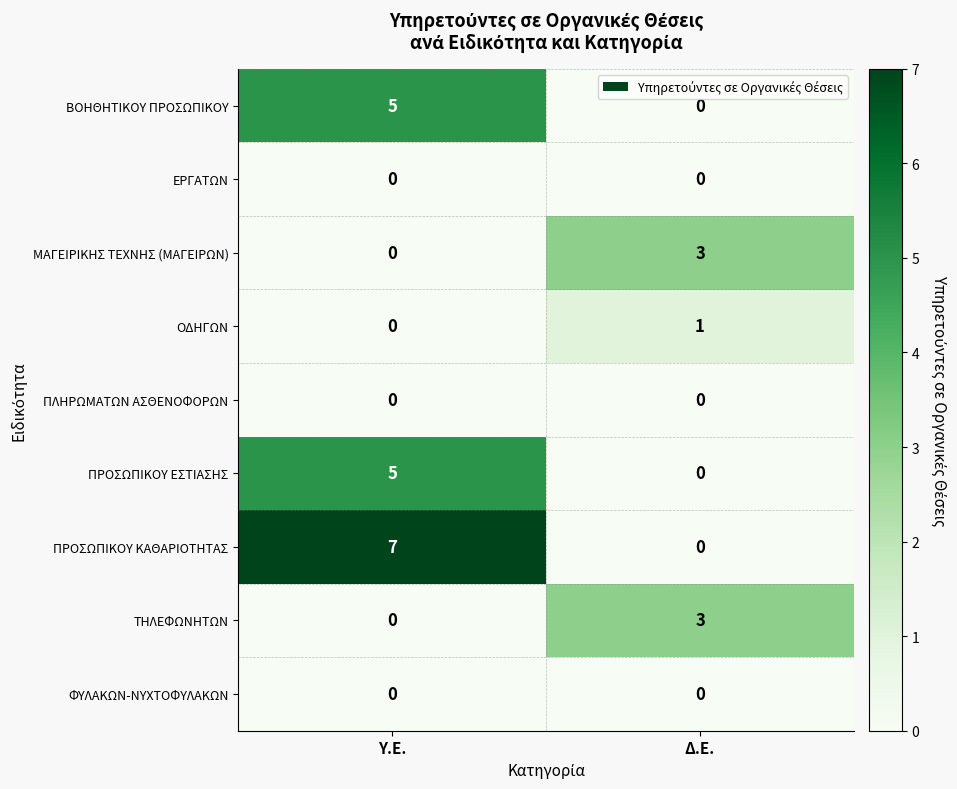

Which series has the largest range (max minus min)?

ΠΡΟΣΩΠΙΚΟΥ ΚΑΘΑΡΙΟΤΗΤΑΣ